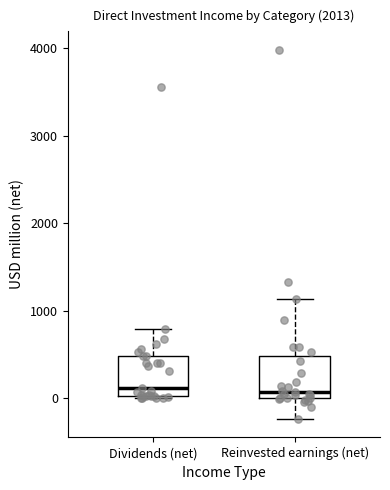

Reading left to right, transcribe this box plot: for each box, give where its median line is, the range the box spans, and where its two whiskers end, as read against the y-axis. The values are not printed on the chart, so give them approximately, as read against the axis.

Dividends (net): median 100, box 0 to 500, whiskers 0 to 800
Reinvested earnings (net): median 100, box 0 to 500, whiskers -200 to 1100